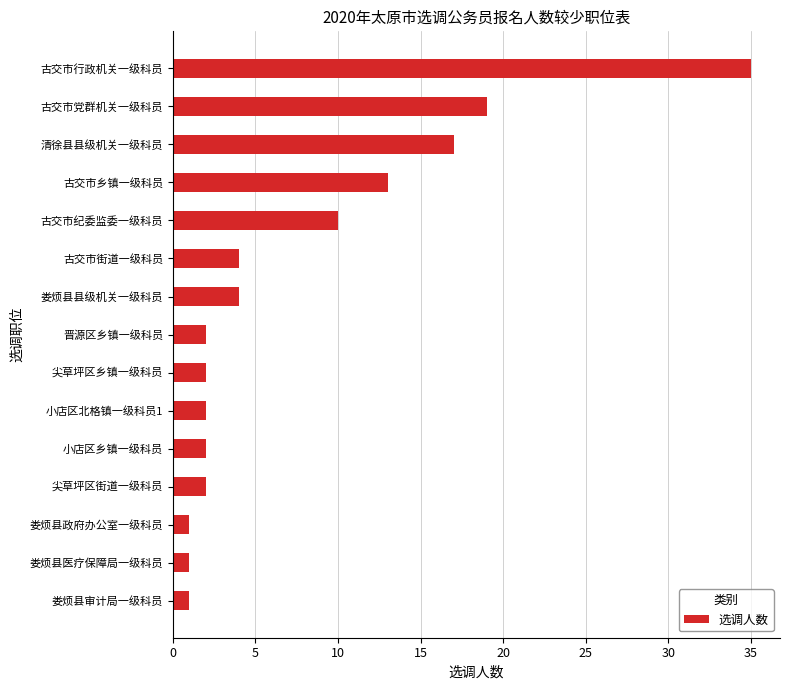

What is the greatest value displayed?

35